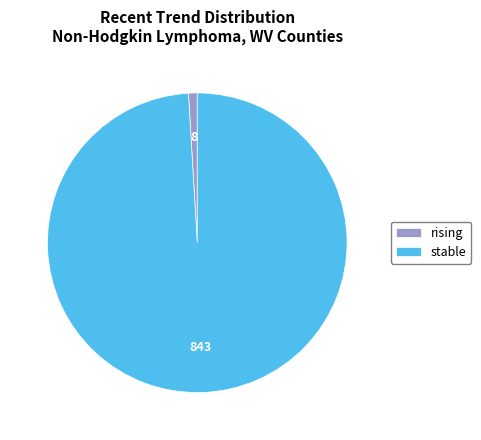

How many slices are in this pie chart?

2